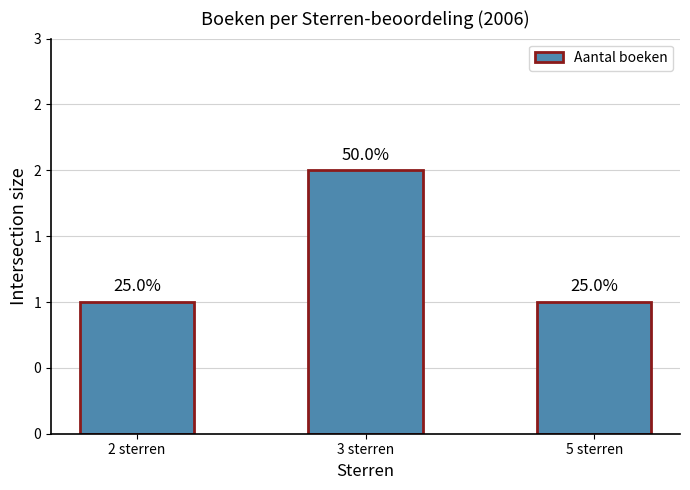

Reading left to right, transcribe all the data shown in this chart.

1	2	1